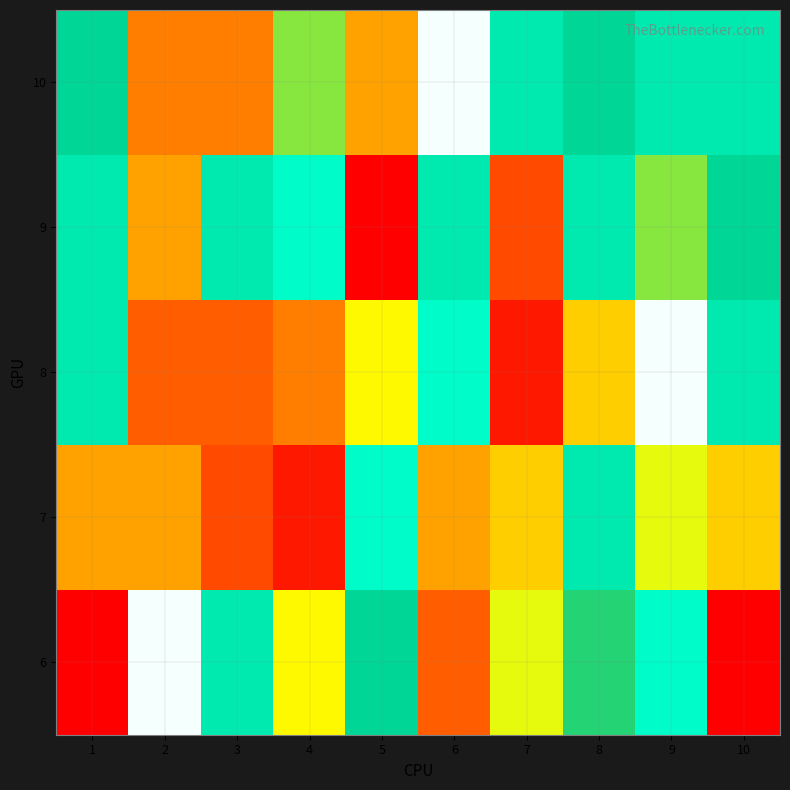

Reading right to left, extract all data points from this chart.

6: 10=27	9=19	8=22	7=24	6=26	5=21	4=17	3=20	2=18	1=9
7: 10=16	9=24	8=20	7=16	6=15	5=19	4=10	3=12	2=15	1=15
8: 10=20	9=18	8=16	7=10	6=19	5=17	4=14	3=26	2=26	1=20
9: 10=21	9=23	8=20	7=12	6=20	5=27	4=19	3=20	2=15	1=20
10: 10=20	9=20	8=21	7=20	6=18	5=15	4=23	3=14	2=14	1=21